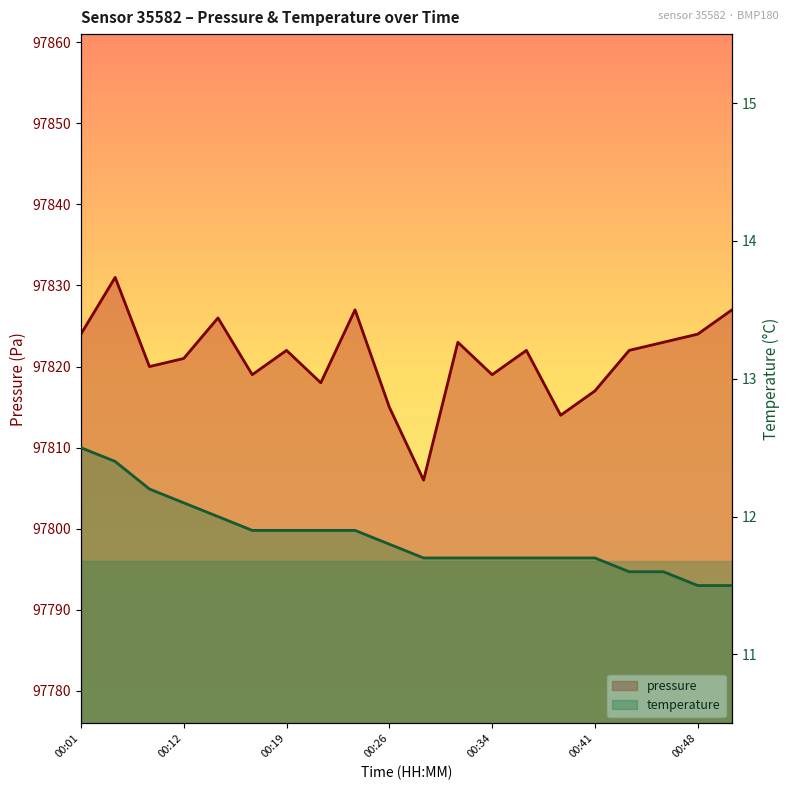

True or false: pressure and temperature cross at least once.

False